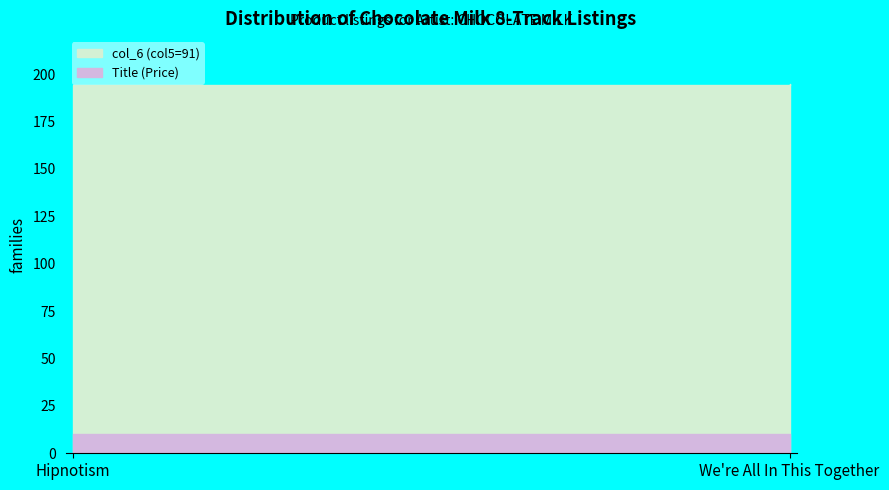

Is the value of col_6 (col5=91) at Hipnotism greater than the value of Title (Price) at We're All In This Together?

Yes